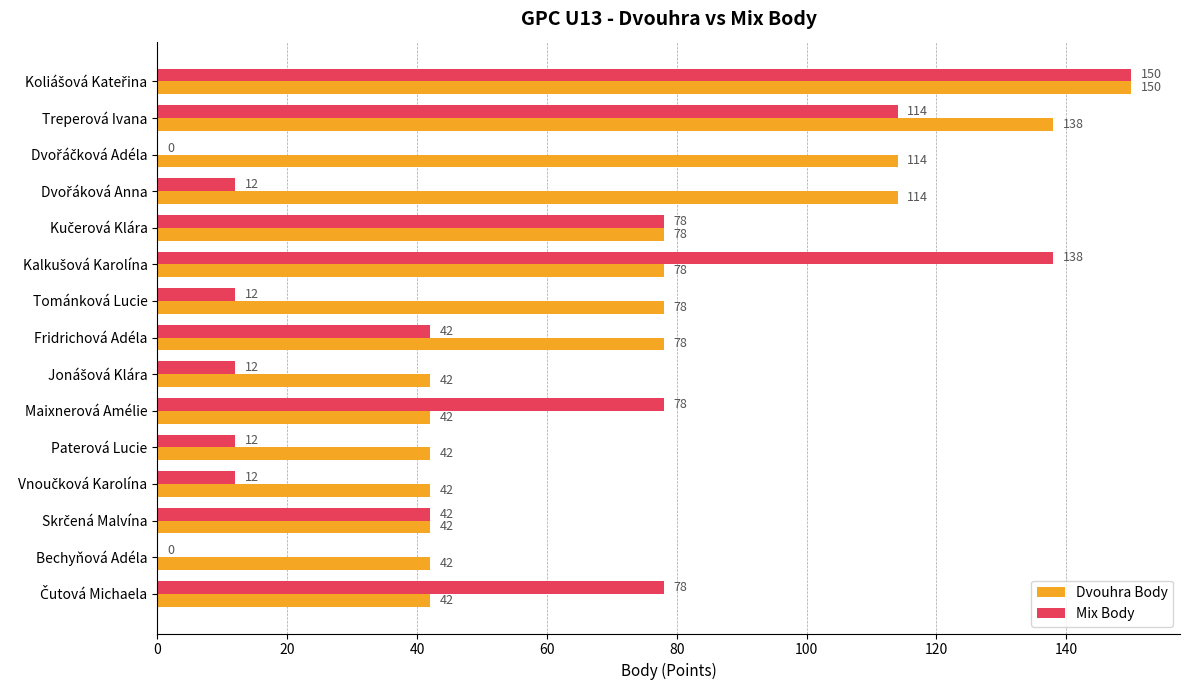

What is the highest value of the Mix Body series?

150